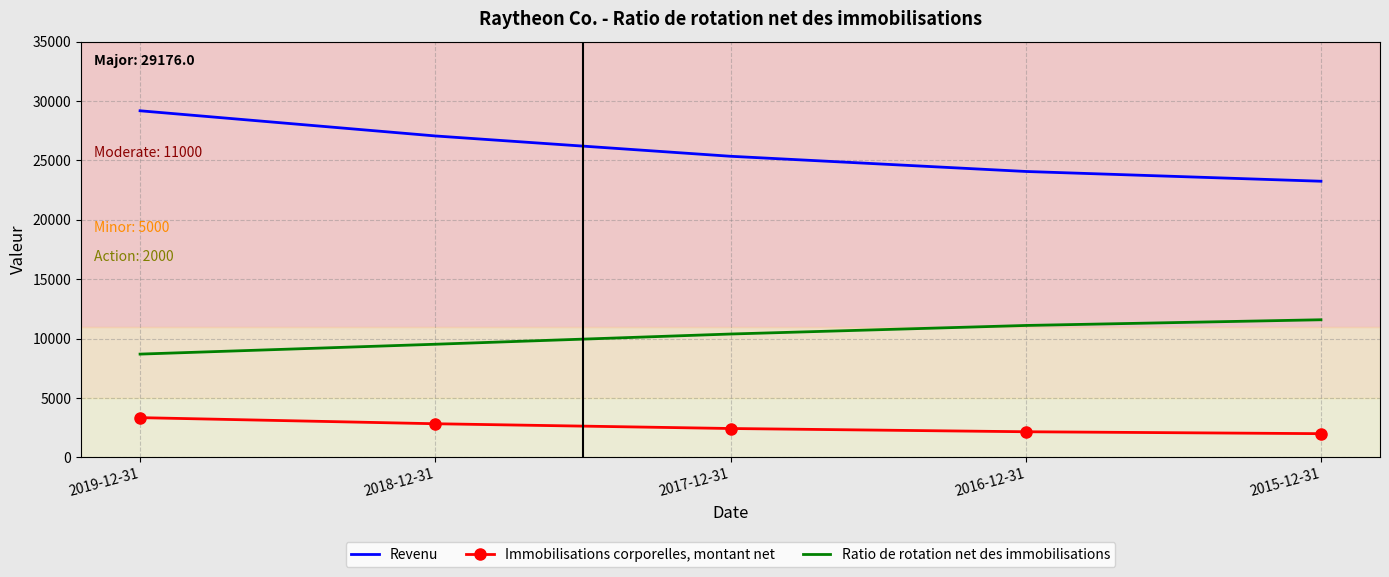

What is the average value of the Immobilisations corporelles, montant net series?

2561